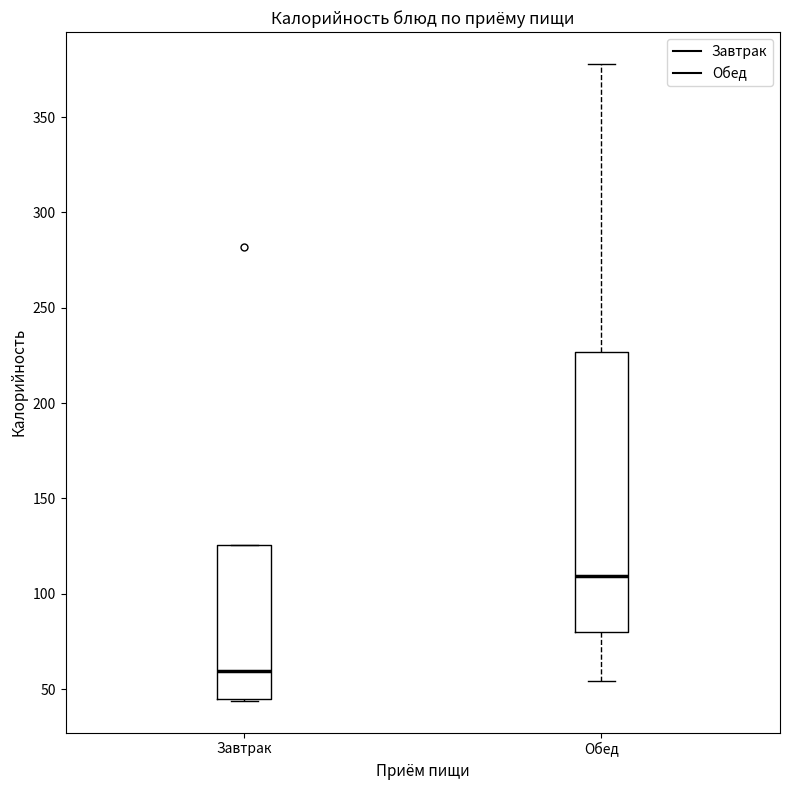

Where is the upper edge of the box for Завтрак on the y-axis? The values are not printed on the chart, so give them approximately, as read against the axis.

125